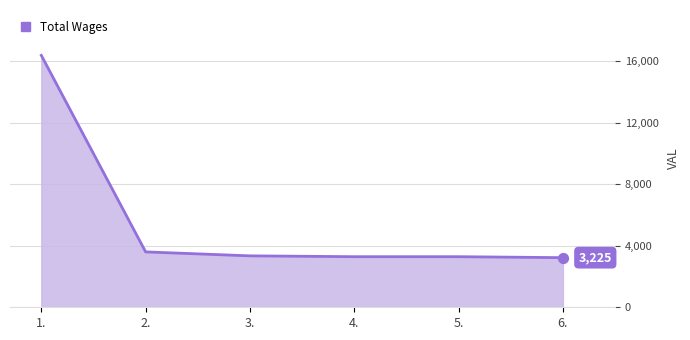

Which has a higher value, 5. or 1.?

1.